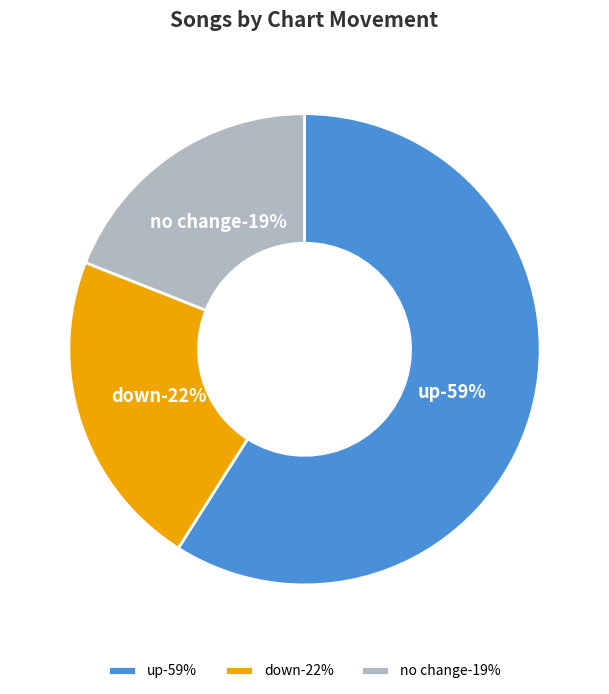

Is it true that down is 9% of the pie?

False